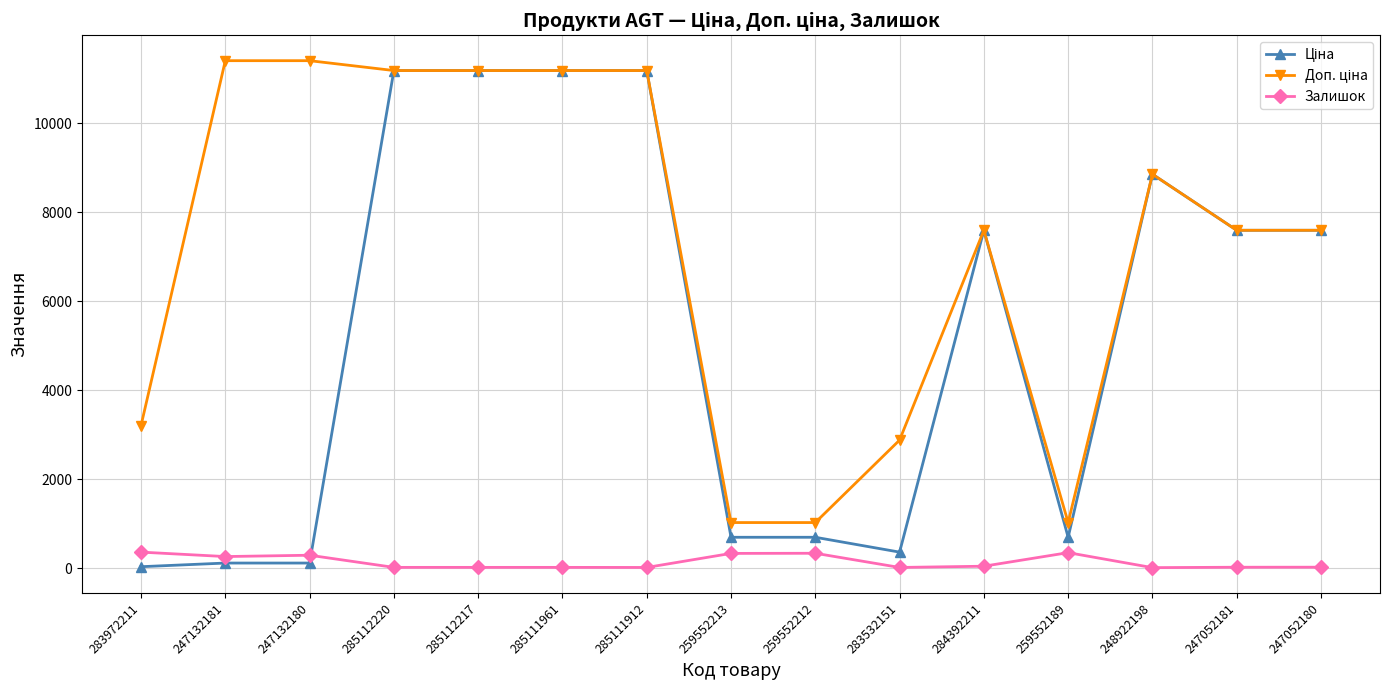

True or false: Залишок has more than 2 points higher than both neighbors.

True